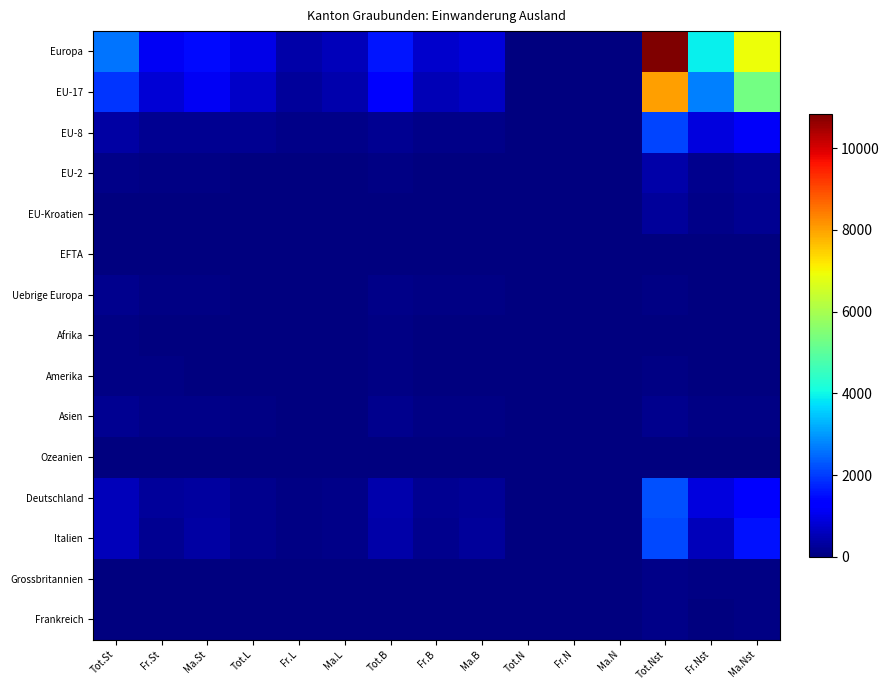

Reading right to left, what are all the values shown in this chart?

Europa: Ma.Nst=6928	Fr.Nst=3915	Tot.Nst=10843	Ma.N=5	Fr.N=3	Tot.N=8	Ma.B=873	Fr.B=730	Tot.B=1603	Ma.L=572	Fr.L=404	Tot.L=976	Ma.St=1450	Fr.St=1137	Tot.St=2587
EU-17: Ma.Nst=5300	Fr.Nst=2711	Tot.Nst=8011	Ma.N=5	Fr.N=2	Tot.N=7	Ma.B=677	Fr.B=535	Tot.B=1212	Ma.L=434	Fr.L=275	Tot.L=709	Ma.St=1116	Fr.St=812	Tot.St=1928
EU-8: Ma.Nst=1151	Fr.Nst=931	Tot.Nst=2082	Ma.N=0	Fr.N=1	Tot.N=1	Ma.B=96	Fr.B=92	Tot.B=188	Ma.L=88	Fr.L=96	Tot.L=184	Ma.St=184	Fr.St=189	Tot.St=373
EU-2: Ma.Nst=250	Fr.Nst=151	Tot.Nst=401	Ma.N=0	Fr.N=0	Tot.N=0	Ma.B=38	Fr.B=35	Tot.B=73	Ma.L=22	Fr.L=18	Tot.L=40	Ma.St=60	Fr.St=53	Tot.St=113
EU-Kroatien: Ma.Nst=185	Fr.Nst=94	Tot.Nst=279	Ma.N=0	Fr.N=0	Tot.N=0	Ma.B=5	Fr.B=0	Tot.B=5	Ma.L=18	Fr.L=10	Tot.L=28	Ma.St=23	Fr.St=10	Tot.St=33
EFTA: Ma.Nst=4	Fr.Nst=4	Tot.Nst=8	Ma.N=0	Fr.N=0	Tot.N=0	Ma.B=2	Fr.B=1	Tot.B=3	Ma.L=0	Fr.L=1	Tot.L=1	Ma.St=2	Fr.St=2	Tot.St=4
Uebrige Europa: Ma.Nst=38	Fr.Nst=24	Tot.Nst=62	Ma.N=0	Fr.N=0	Tot.N=0	Ma.B=55	Fr.B=67	Tot.B=122	Ma.L=10	Fr.L=4	Tot.L=14	Ma.St=65	Fr.St=71	Tot.St=136
Afrika: Ma.Nst=4	Fr.Nst=6	Tot.Nst=10	Ma.N=1	Fr.N=0	Tot.N=1	Ma.B=30	Fr.B=26	Tot.B=56	Ma.L=0	Fr.L=1	Tot.L=1	Ma.St=31	Fr.St=27	Tot.St=58
Amerika: Ma.Nst=34	Fr.Nst=36	Tot.Nst=70	Ma.N=0	Fr.N=0	Tot.N=0	Ma.B=17	Fr.B=39	Tot.B=56	Ma.L=3	Fr.L=7	Tot.L=10	Ma.St=20	Fr.St=46	Tot.St=66
Asien: Ma.Nst=75	Fr.Nst=64	Tot.Nst=139	Ma.N=0	Fr.N=0	Tot.N=0	Ma.B=79	Fr.B=77	Tot.B=156	Ma.L=19	Fr.L=24	Tot.L=43	Ma.St=98	Fr.St=101	Tot.St=199
Ozeanien: Ma.Nst=4	Fr.Nst=3	Tot.Nst=7	Ma.N=0	Fr.N=0	Tot.N=0	Ma.B=3	Fr.B=0	Tot.B=3	Ma.L=0	Fr.L=0	Tot.L=0	Ma.St=3	Fr.St=0	Tot.St=3
Deutschland: Ma.Nst=1288	Fr.Nst=928	Tot.Nst=2216	Ma.N=4	Fr.N=1	Tot.N=5	Ma.B=222	Fr.B=204	Tot.B=426	Ma.L=97	Fr.L=61	Tot.L=158	Ma.St=323	Fr.St=266	Tot.St=589
Italien: Ma.Nst=1558	Fr.Nst=565	Tot.Nst=2123	Ma.N=0	Fr.N=0	Tot.N=0	Ma.B=257	Fr.B=136	Tot.B=393	Ma.L=111	Fr.L=50	Tot.L=161	Ma.St=368	Fr.St=186	Tot.St=554
Grossbritannien: Ma.Nst=68	Fr.Nst=52	Tot.Nst=120	Ma.N=0	Fr.N=0	Tot.N=0	Ma.B=15	Fr.B=14	Tot.B=29	Ma.L=7	Fr.L=5	Tot.L=12	Ma.St=22	Fr.St=19	Tot.St=41
Frankreich: Ma.Nst=69	Fr.Nst=41	Tot.Nst=110	Ma.N=0	Fr.N=0	Tot.N=0	Ma.B=10	Fr.B=5	Tot.B=15	Ma.L=7	Fr.L=2	Tot.L=9	Ma.St=17	Fr.St=7	Tot.St=24